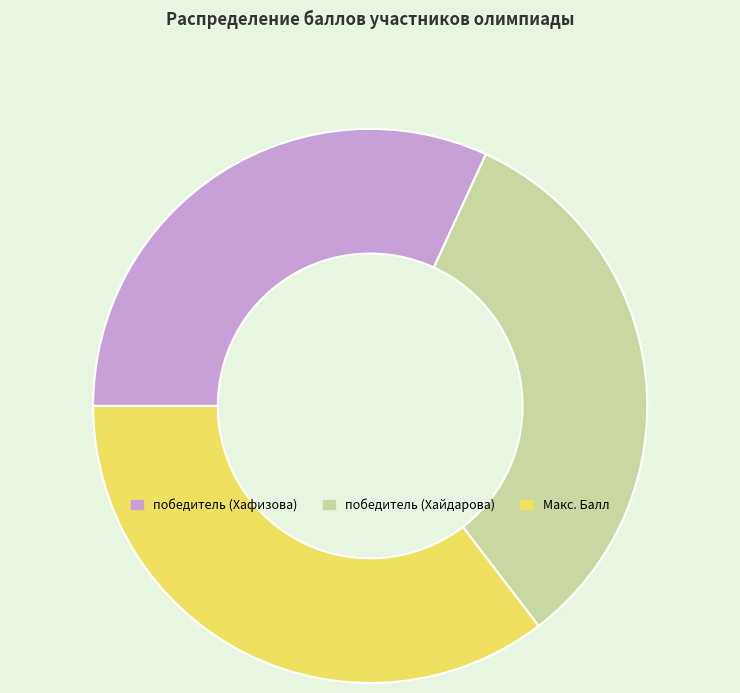

Is the sum of победитель (Хайдарова) and Макс. Балл greater than half?

Yes